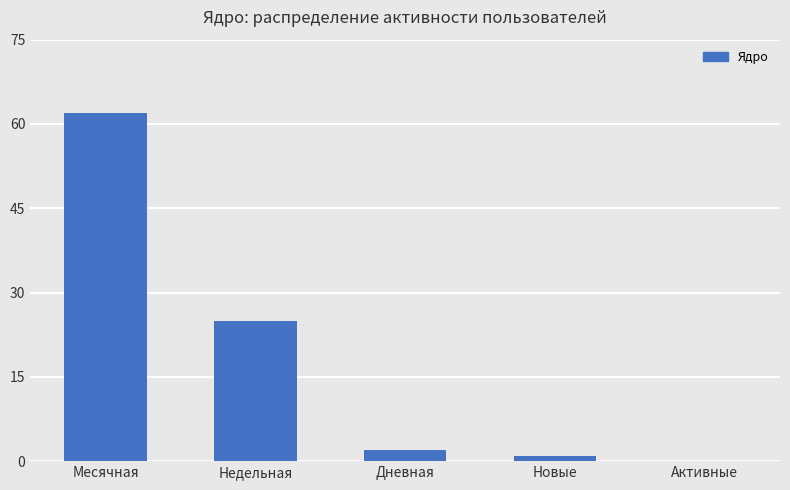

Reading left to right, what are all the values shown in this chart?

Месячная=62	Недельная=25	Дневная=2	Новые=1	Активные=0